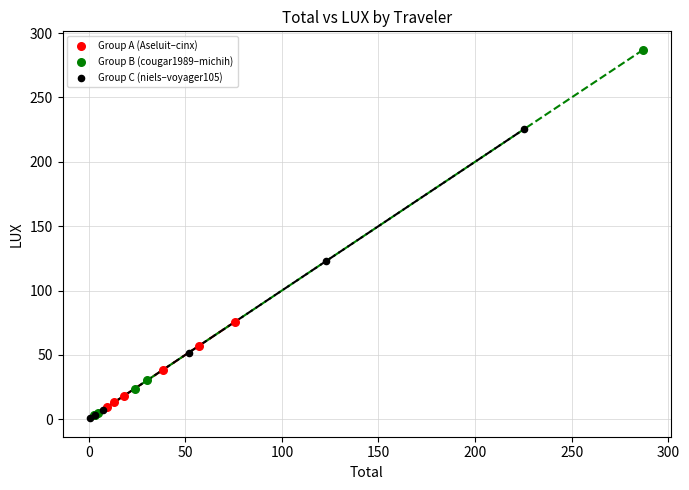

Which series reaches the maximum Y coordinate?

Group B (cougar1989–michih)